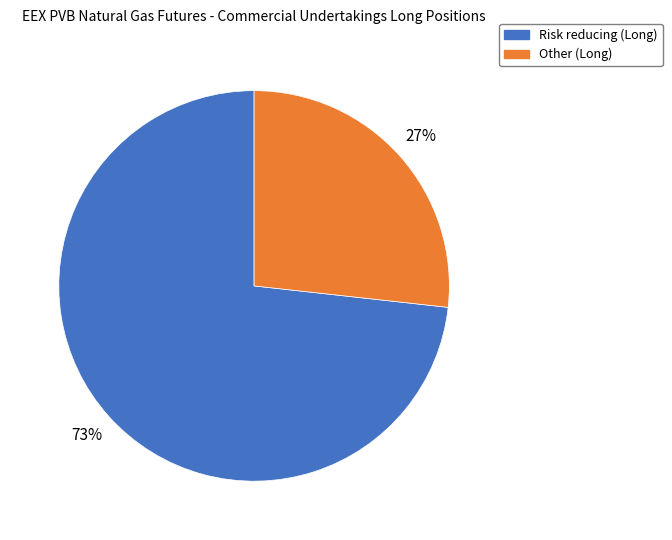

To the nearest percent, what percentage of the pie is Risk reducing (Long)?

73%